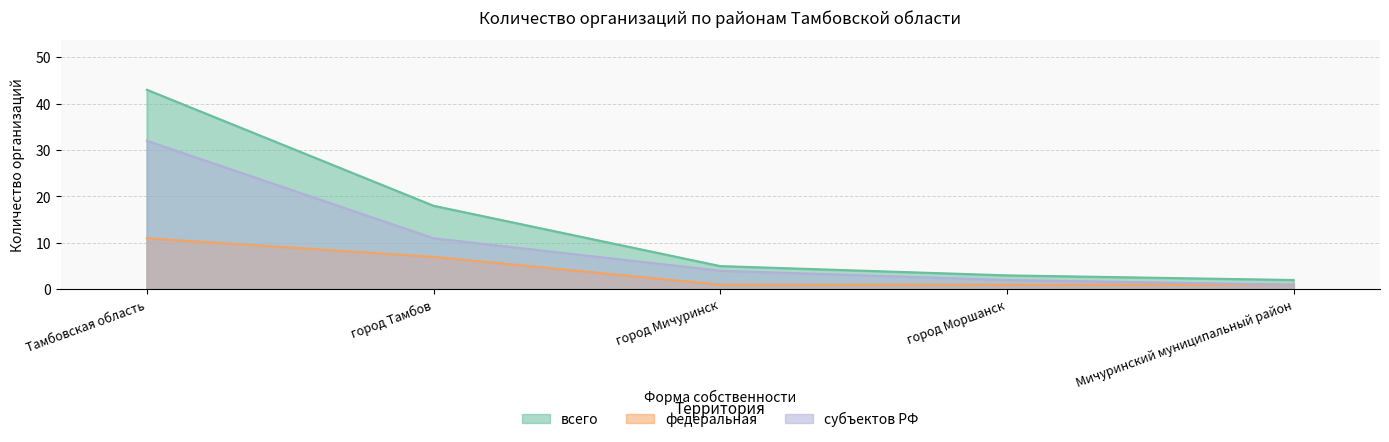

Does the chart display data point markers on the line(s)?

No